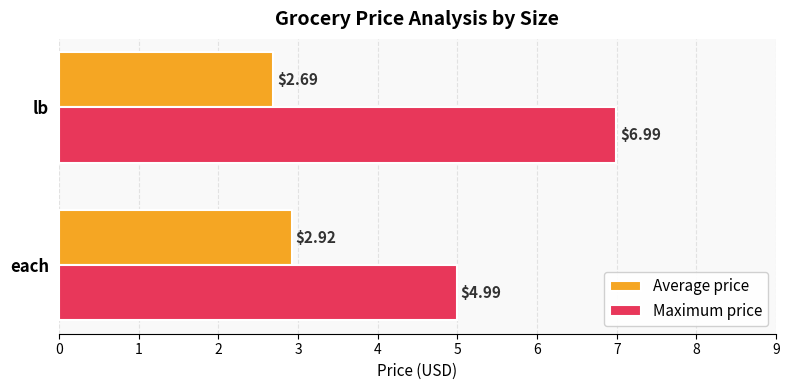

List the series in order of their peak value, lowest first.

Average price, Maximum price